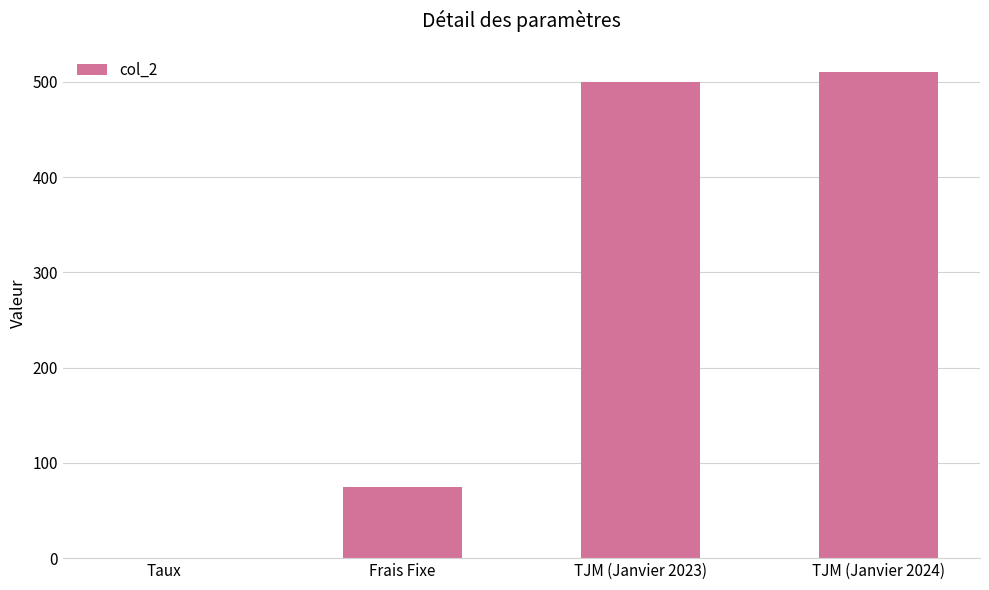

What is the sum of all values?

1085.1